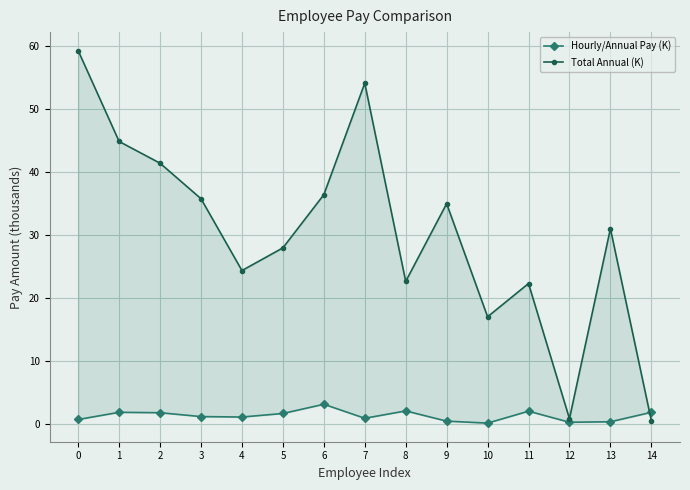

Is it true that Hourly/Annual Pay (K) equals 2.5 at 2?

False